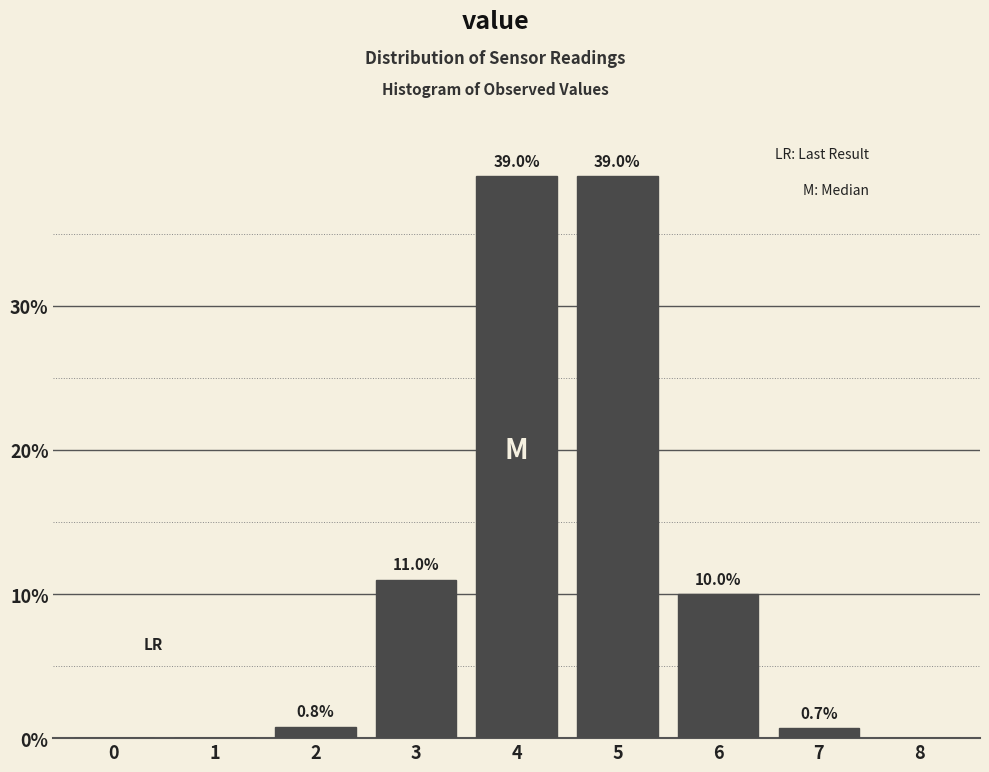

Reading left to right, what are all the values shown in this chart?

0=0.0	1=0.0	2=0.8	3=11.0	4=39.0	5=39.0	6=10.0	7=0.7	8=0.0